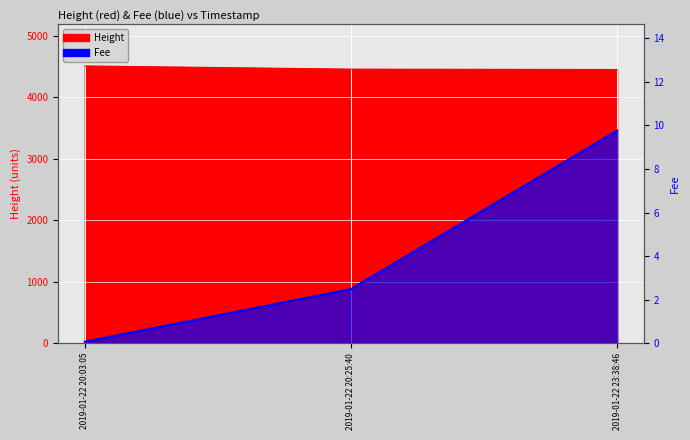

What is the label of the 2nd point from the right?

2019-01-22 20:25:40